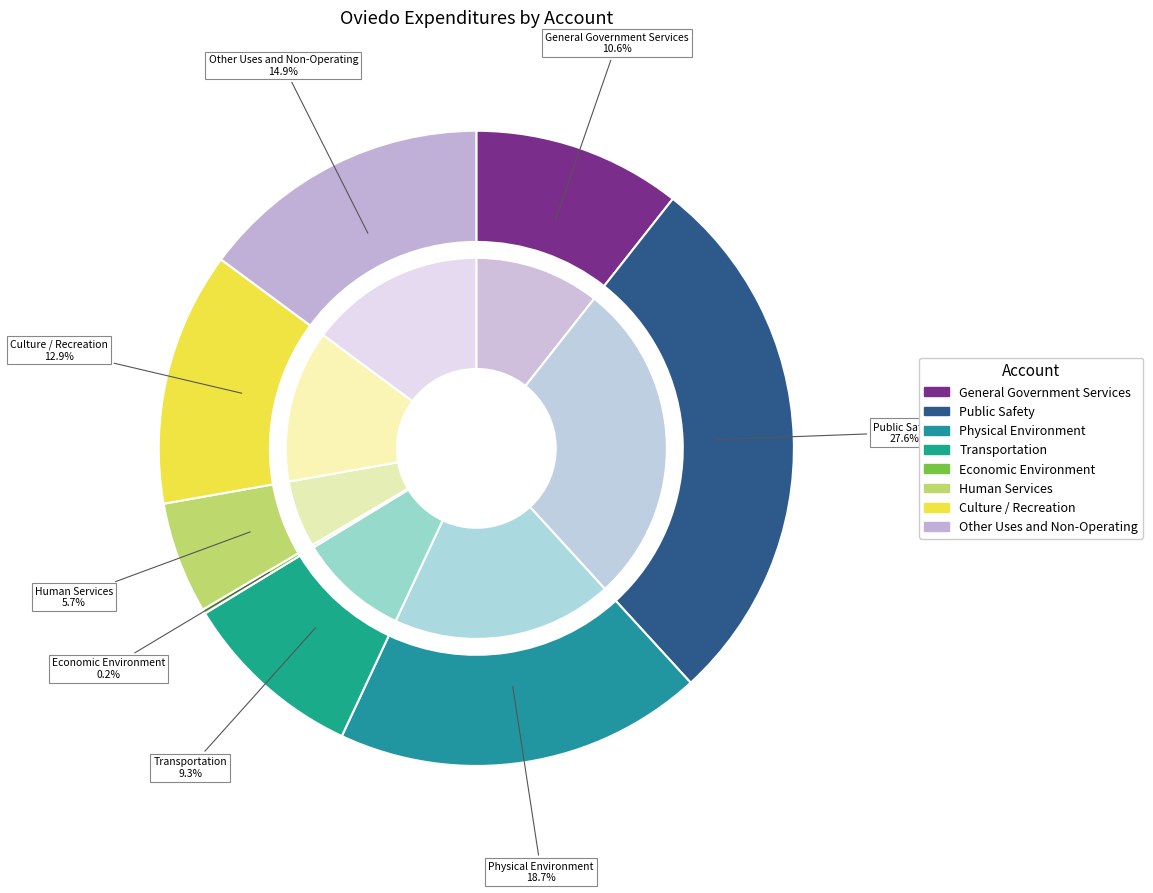

Which category has the smallest portion of the pie?

Economic Environment